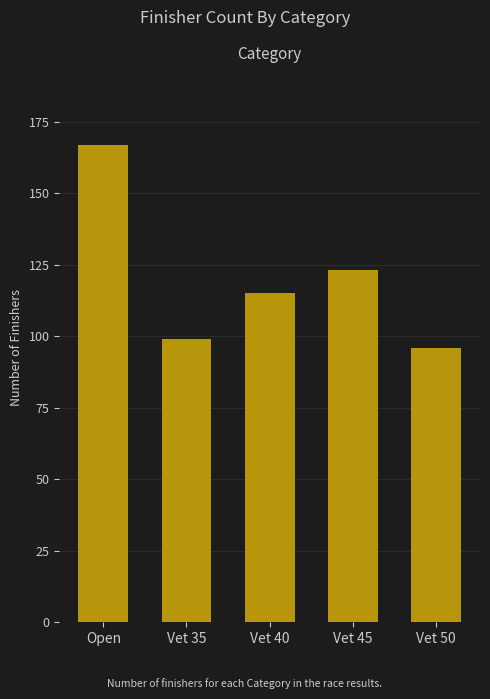

Does the chart contain any negative values?

No